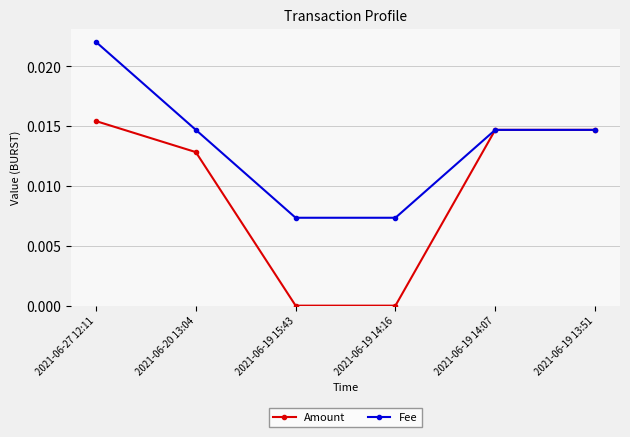

Rank the series by their average value, from highest to lowest.

Fee, Amount